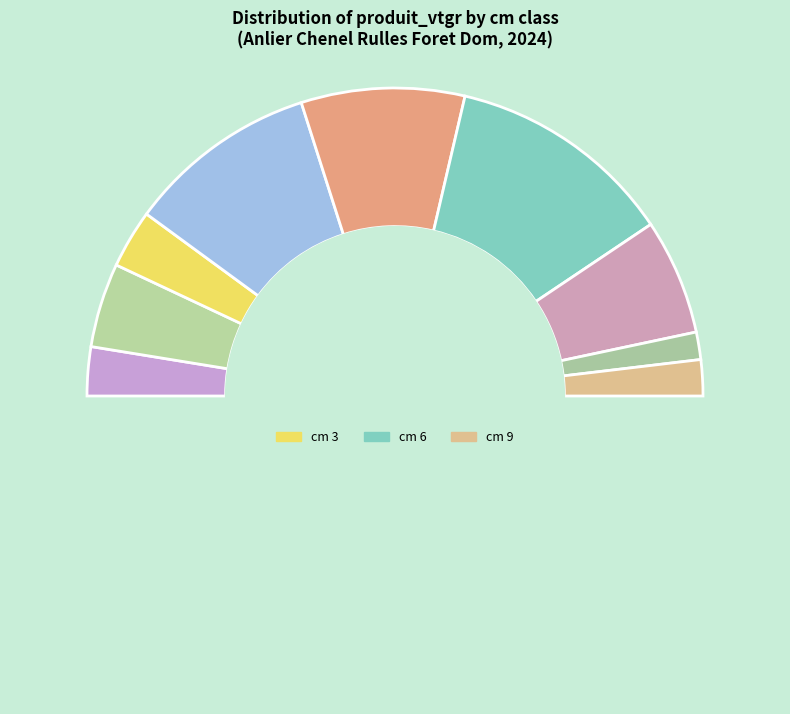

How many segments does this pie chart have?

10